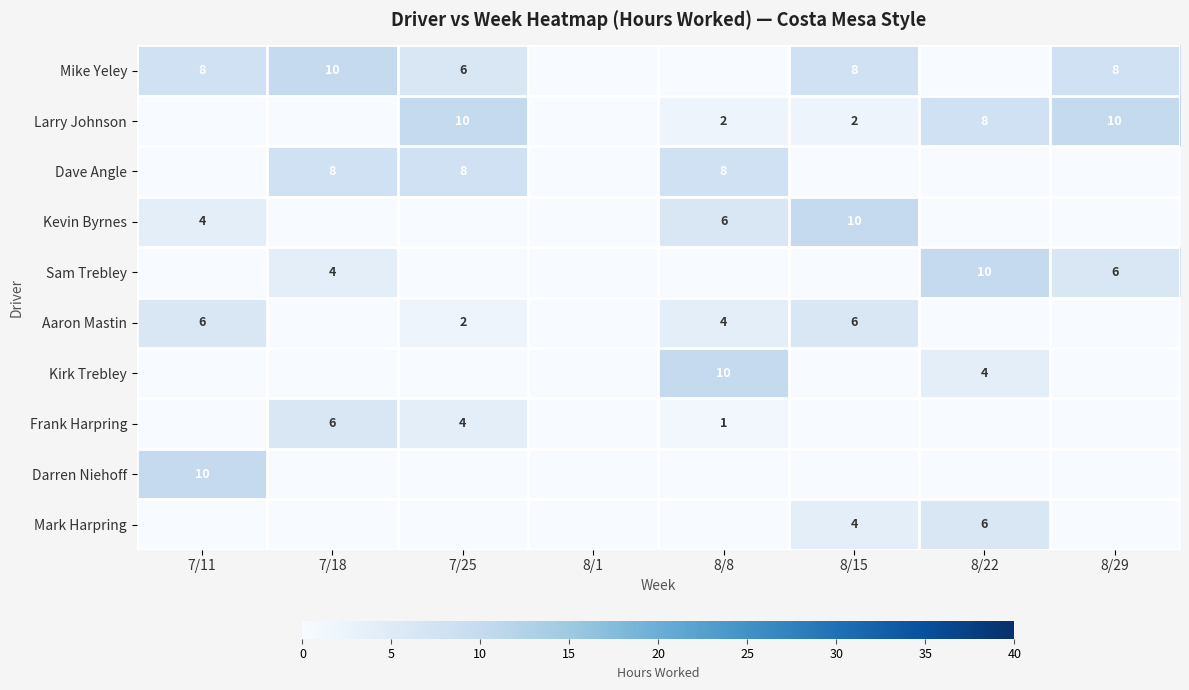

The value of Aaron Mastin at 7/11 is 10. True or false?

False